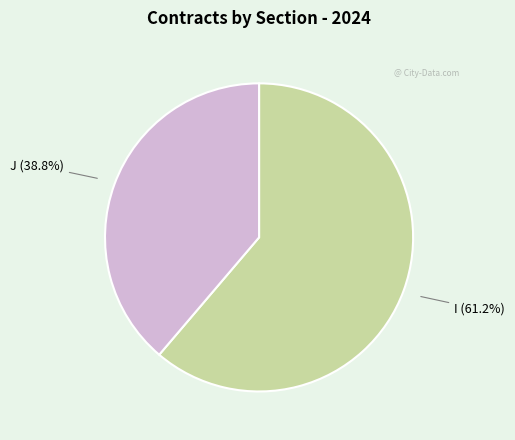

What percentage is the I slice, to the nearest percent?

61%